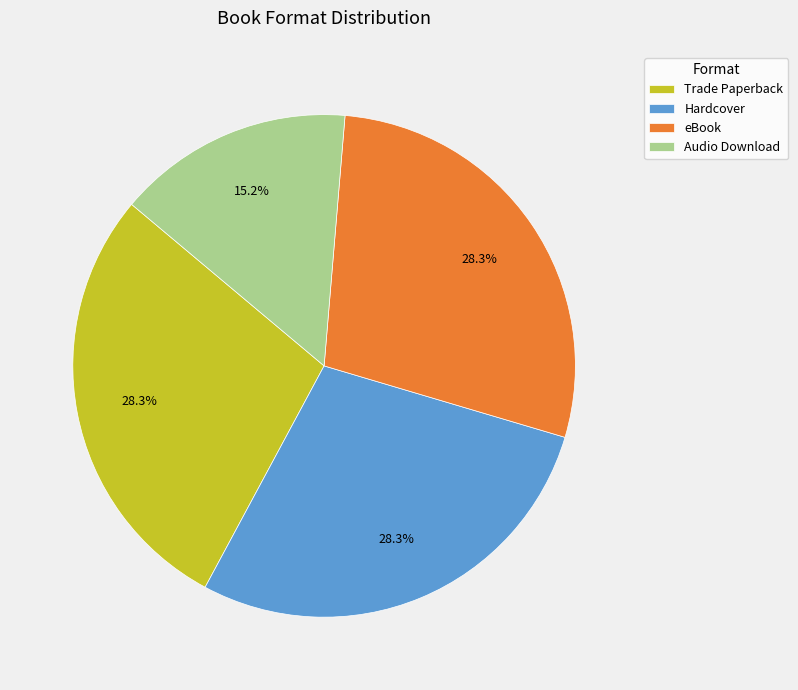

How many slices are in this pie chart?

4